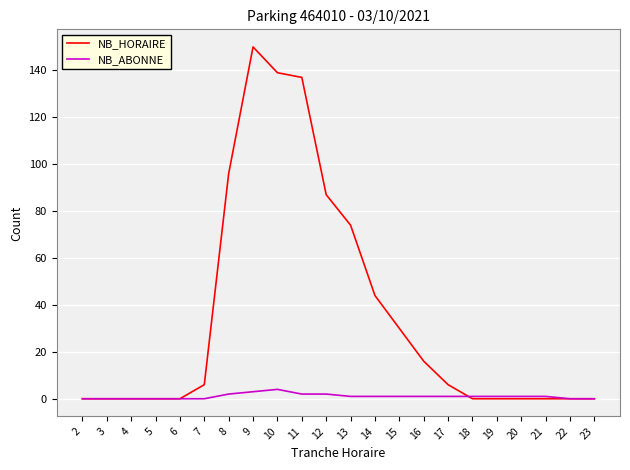

What is the greatest value displayed?

150